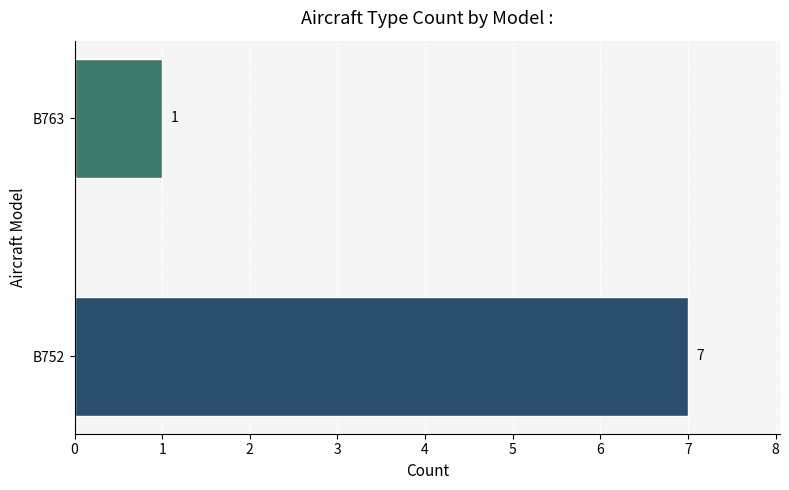

What value does the data have at B752?

7